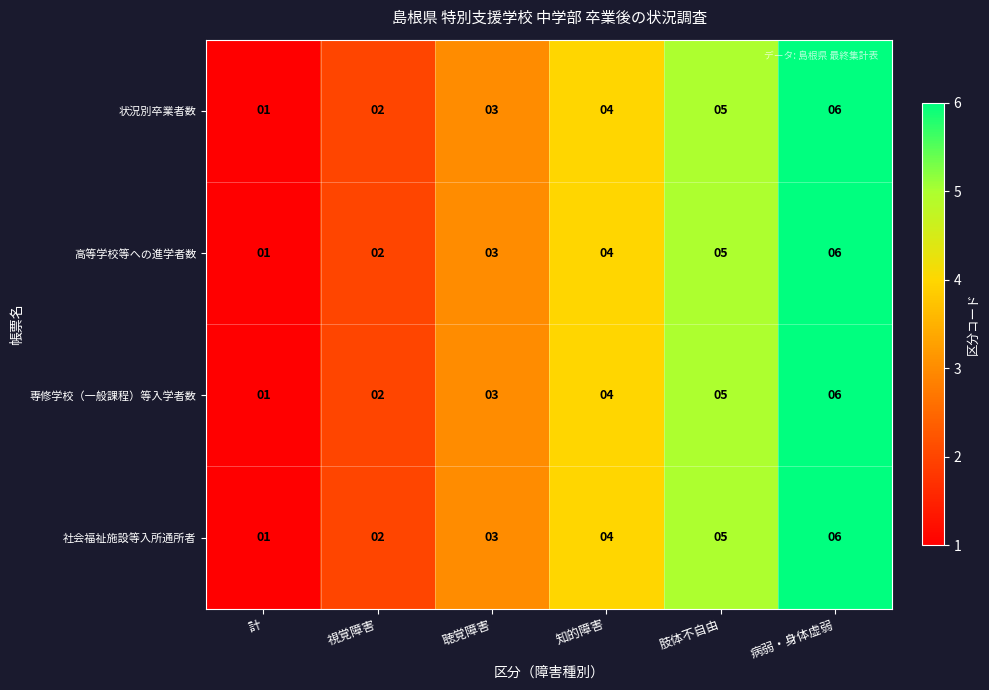

The 専修学校（一般課程）等入学者数 series shows 1 at 計. True or false?

True